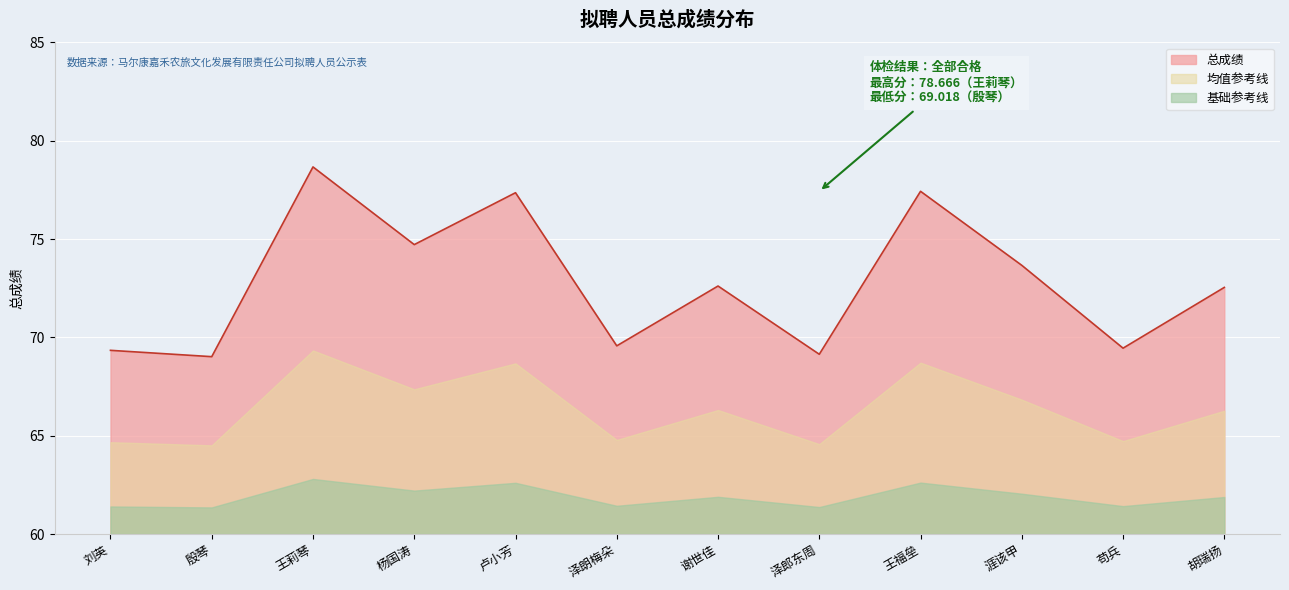

List the labels in order of value, largest first.

王莉琴, 王福垒, 卢小芳, 杨国涛, 涯该甲, 谢世佳, 胡瑞扬, 泽朗梅朵, 苟兵, 刘英, 泽郎东周, 殷琴